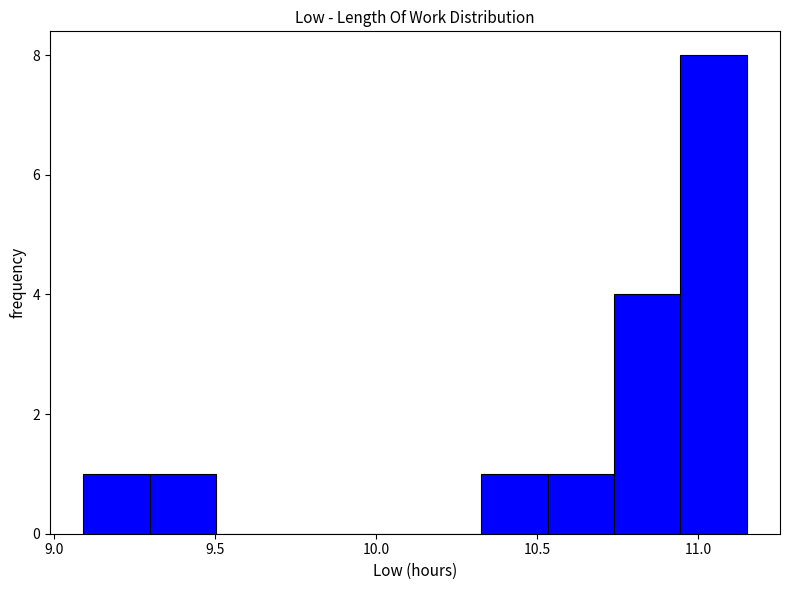

How tall is the bar that spans 10.35 to 10.55 on the x-axis? Neither the bar edges nor the heights are printed on the chart, so give them approximately, as read against the axes.

1